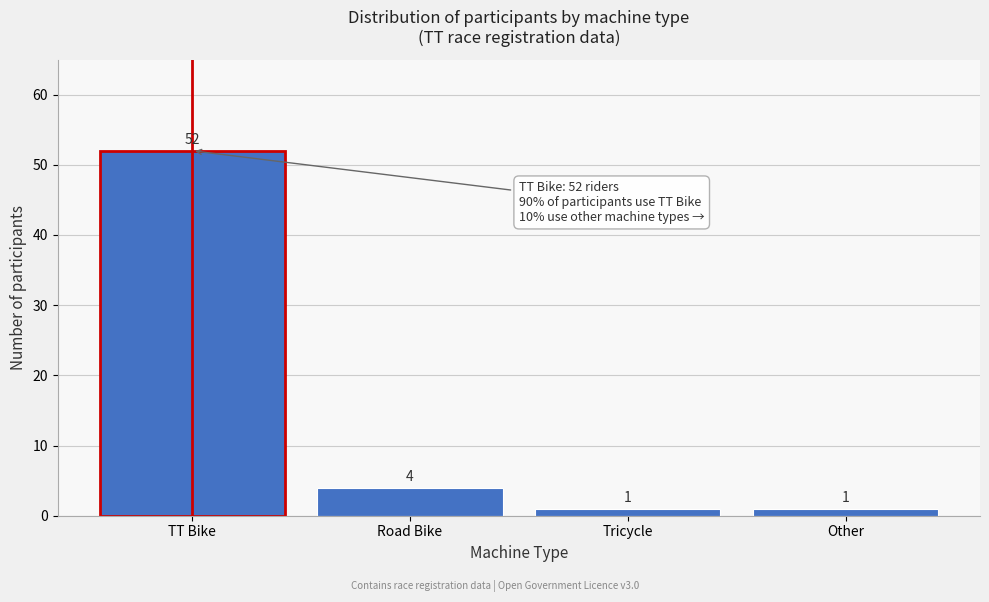

Reading left to right, list all the values displayed in this chart.

TT Bike=52	Road Bike=4	Tricycle=1	Other=1